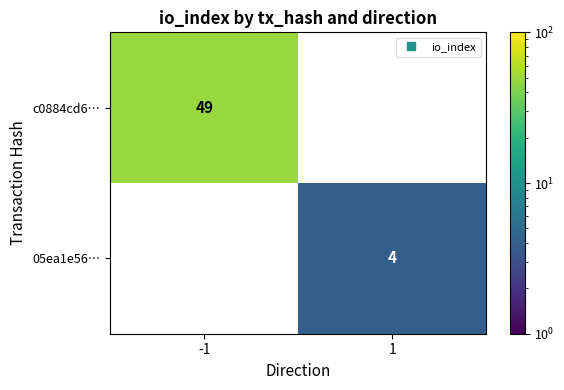

What is the greatest value displayed?

49.0